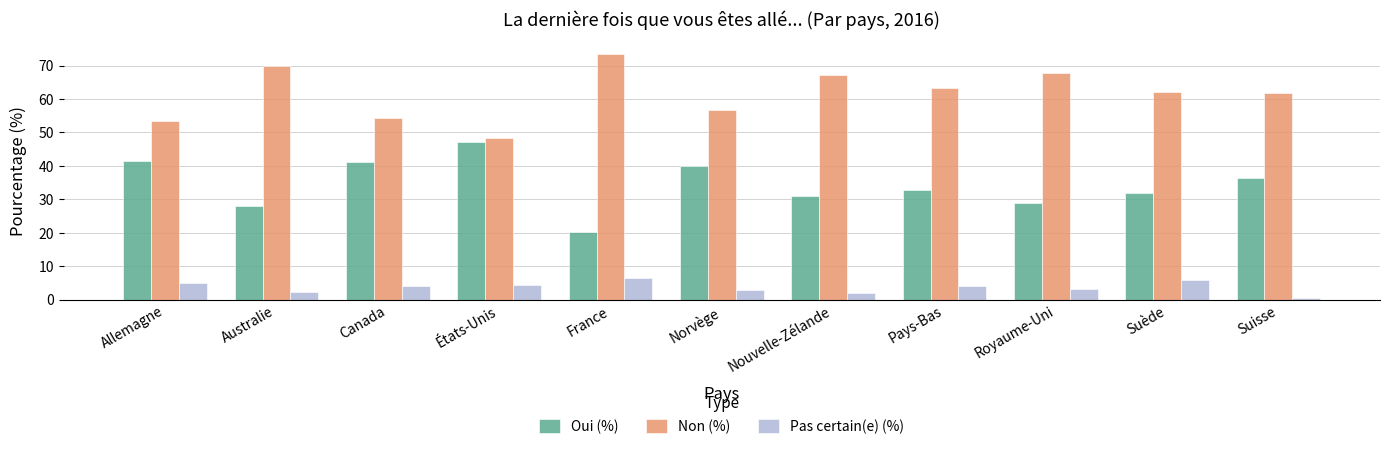

What is the total value across all series at Norvège?

99.9